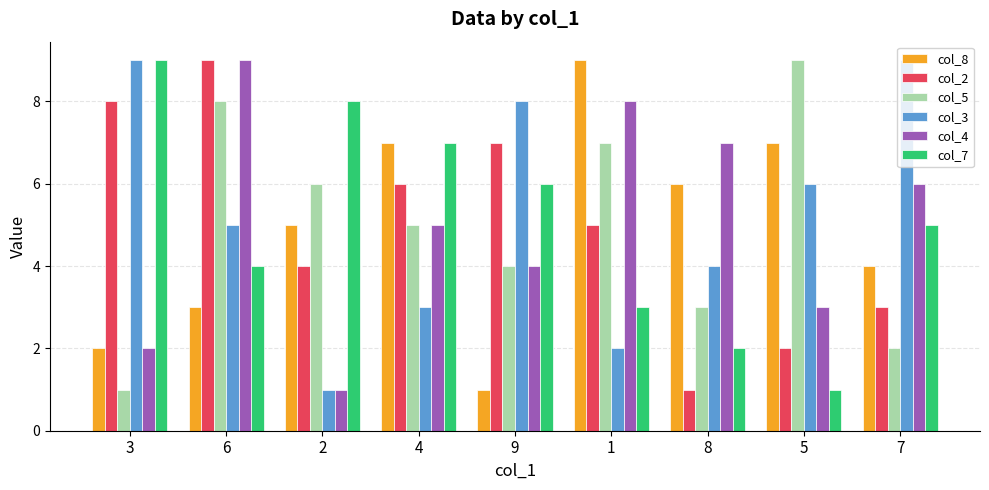

What is the label of the 5th bar from the right?

9